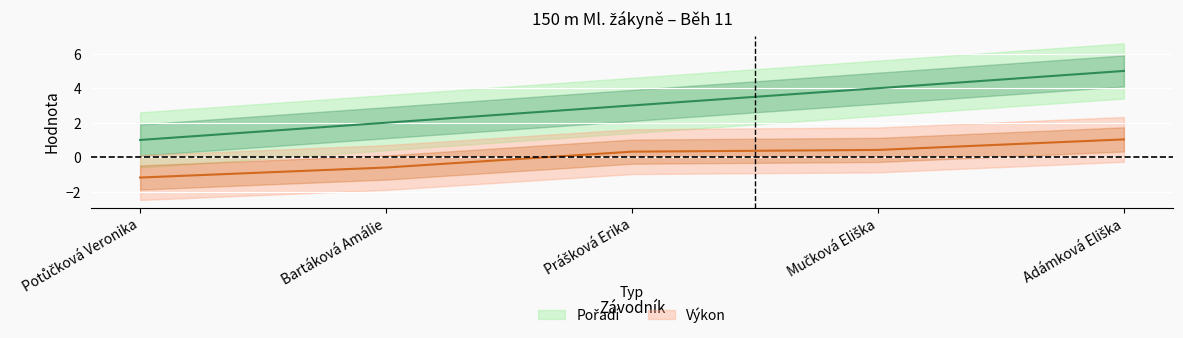

What are all the series names shown in the legend?

Pořadí, Výkon